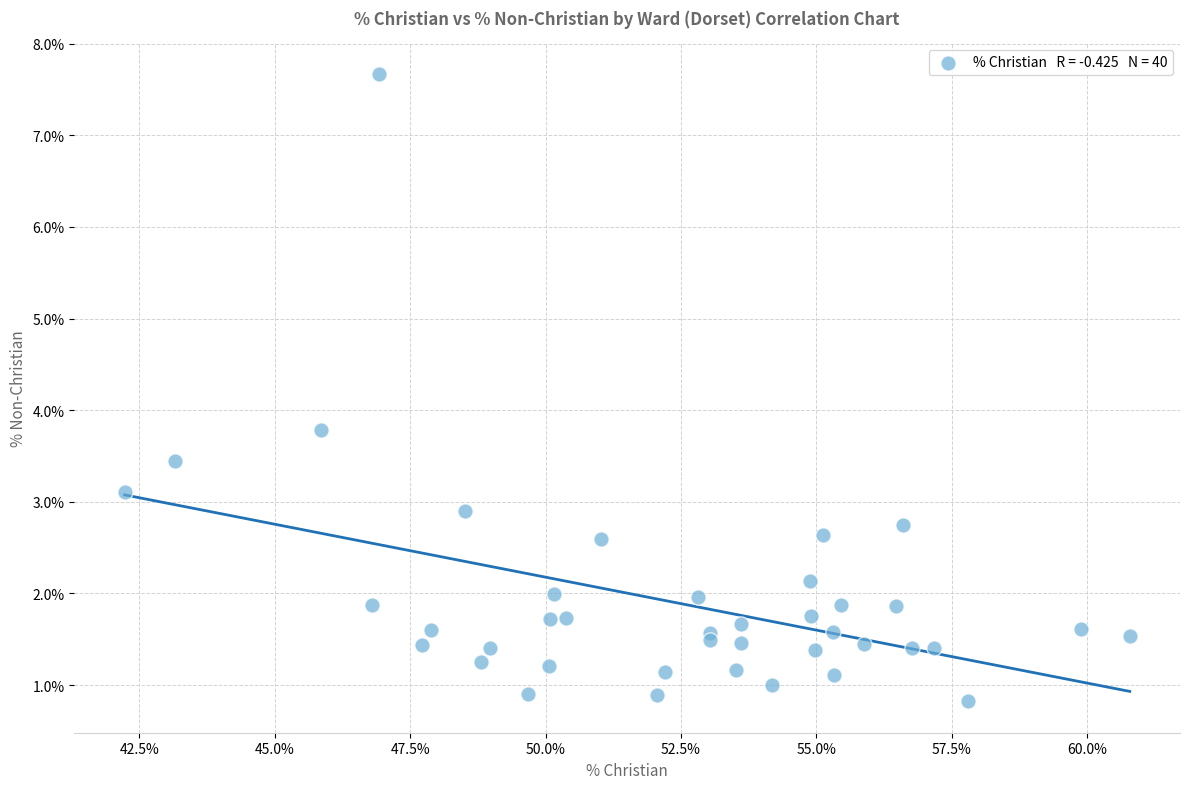

What Y value in the scatter plot is closest to 4?

3.8